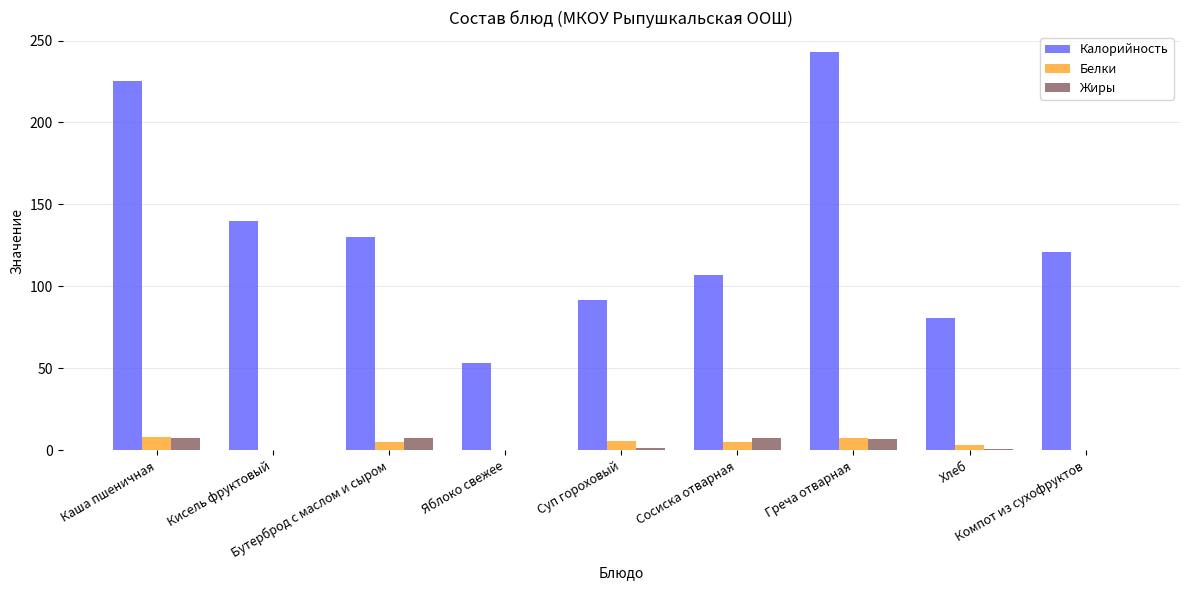

Are the bars grouped side by side (vs. stacked)?

Yes